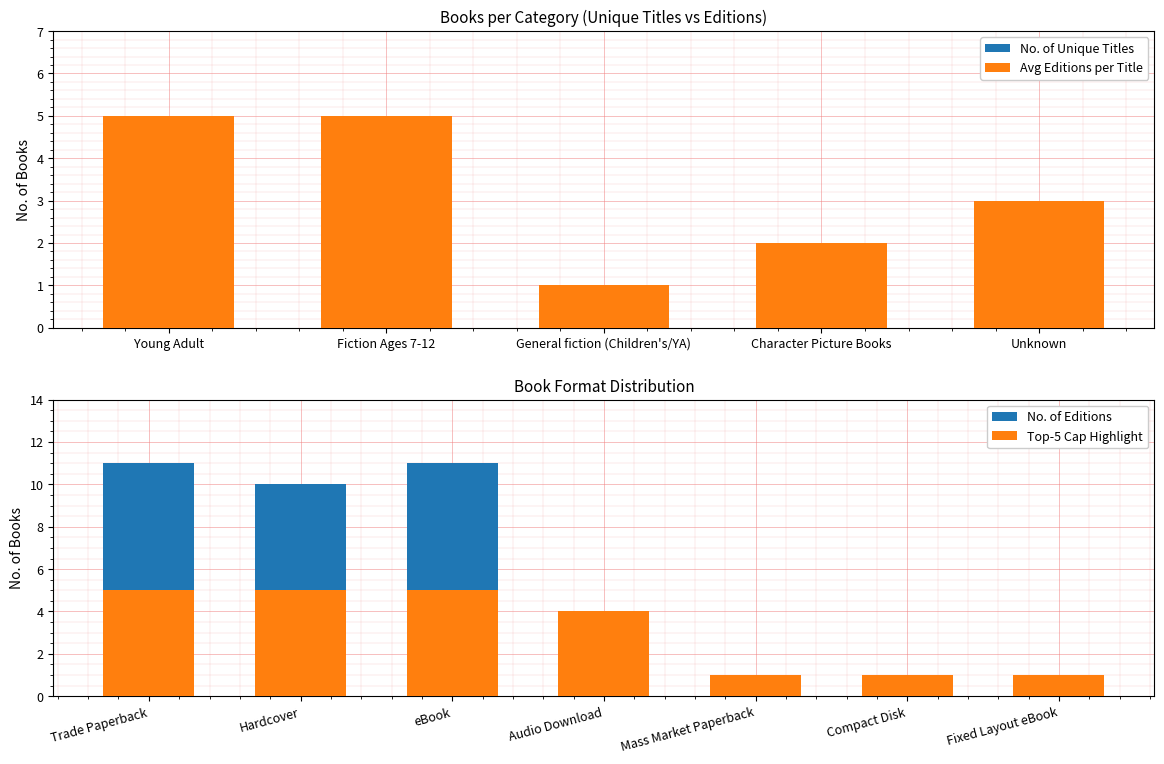

How many values exceed 3?

2